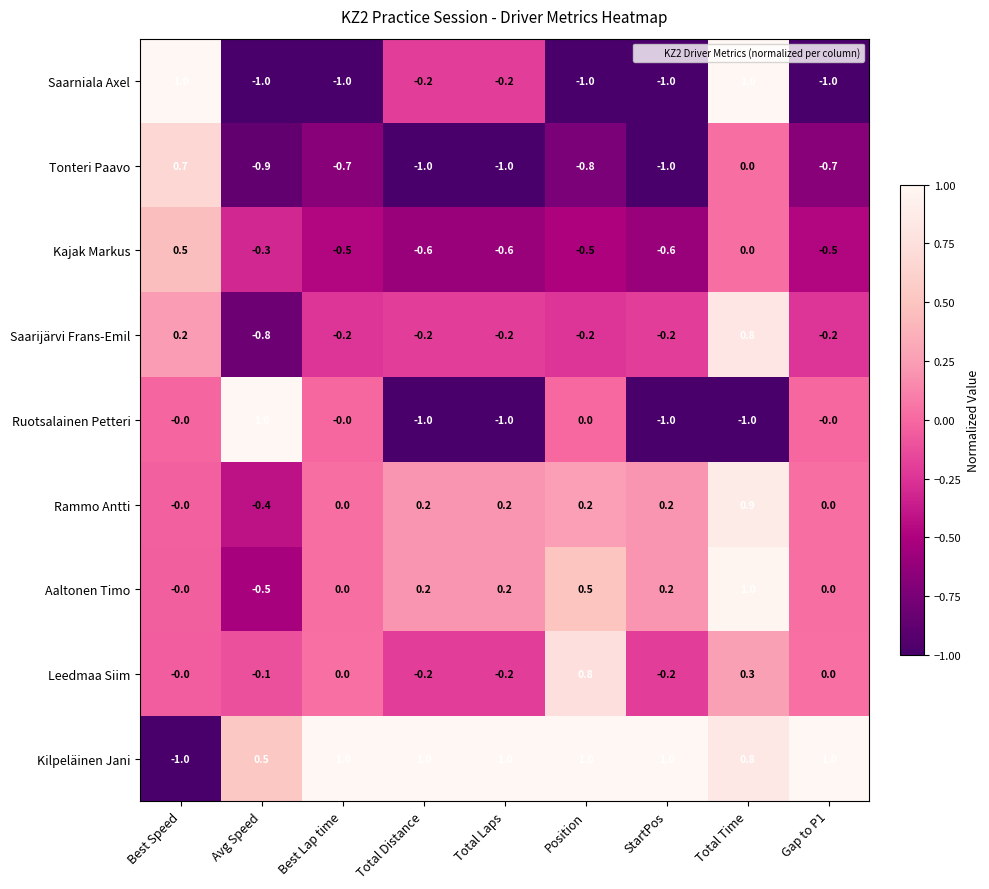

How many Aaltonen Timo values are between 0 and 1?

8